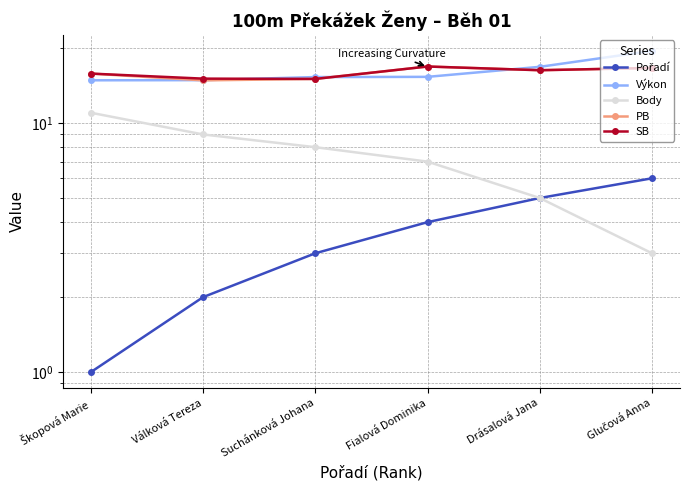

How many intersections are there between Výkon and SB?

3